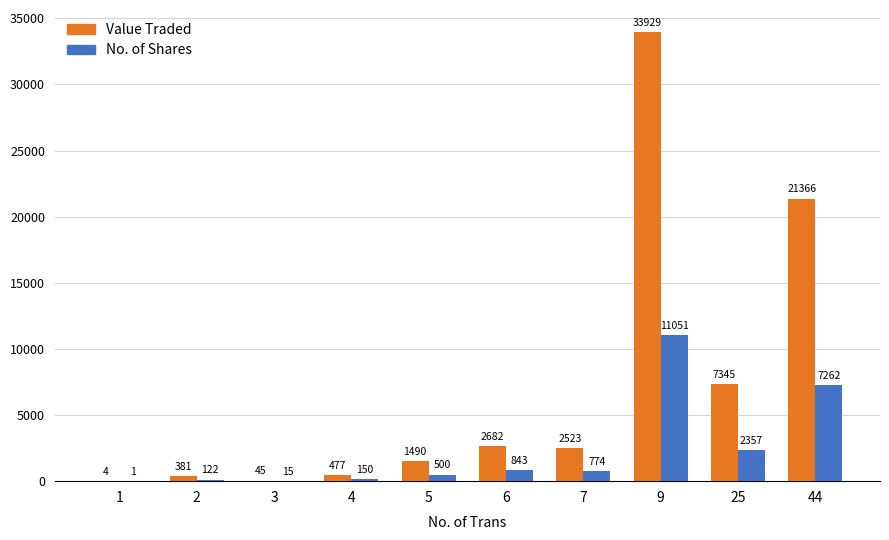

What is the maximum value shown in the chart?

33929